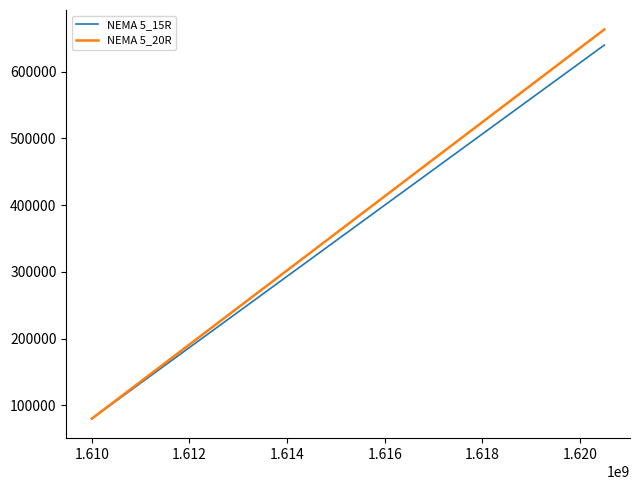

What is the smallest value displayed?

80000.0